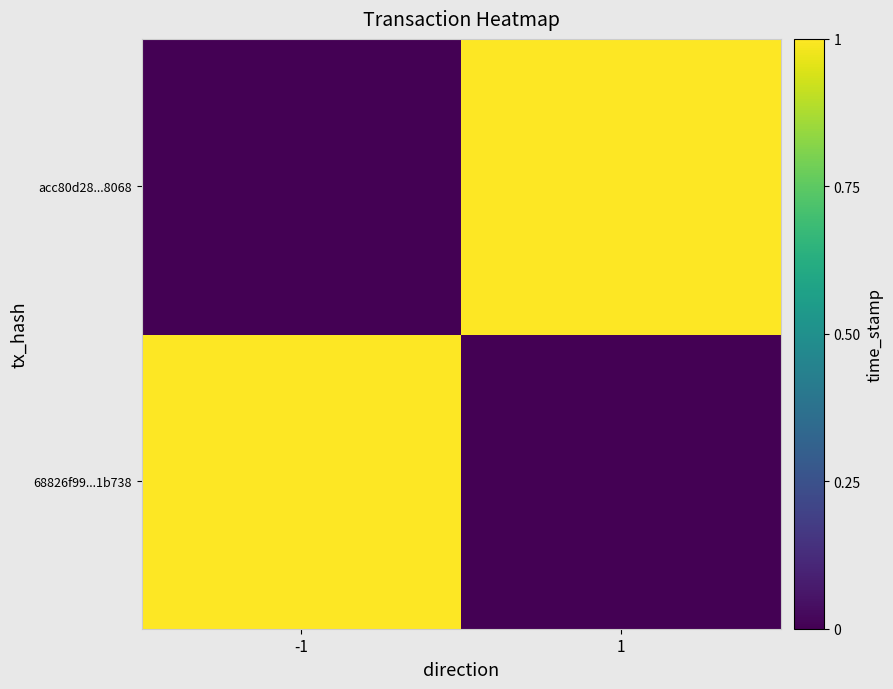

Rank the series by their maximum value, from highest to lowest.

68826f99...1b738, acc80d28...8068